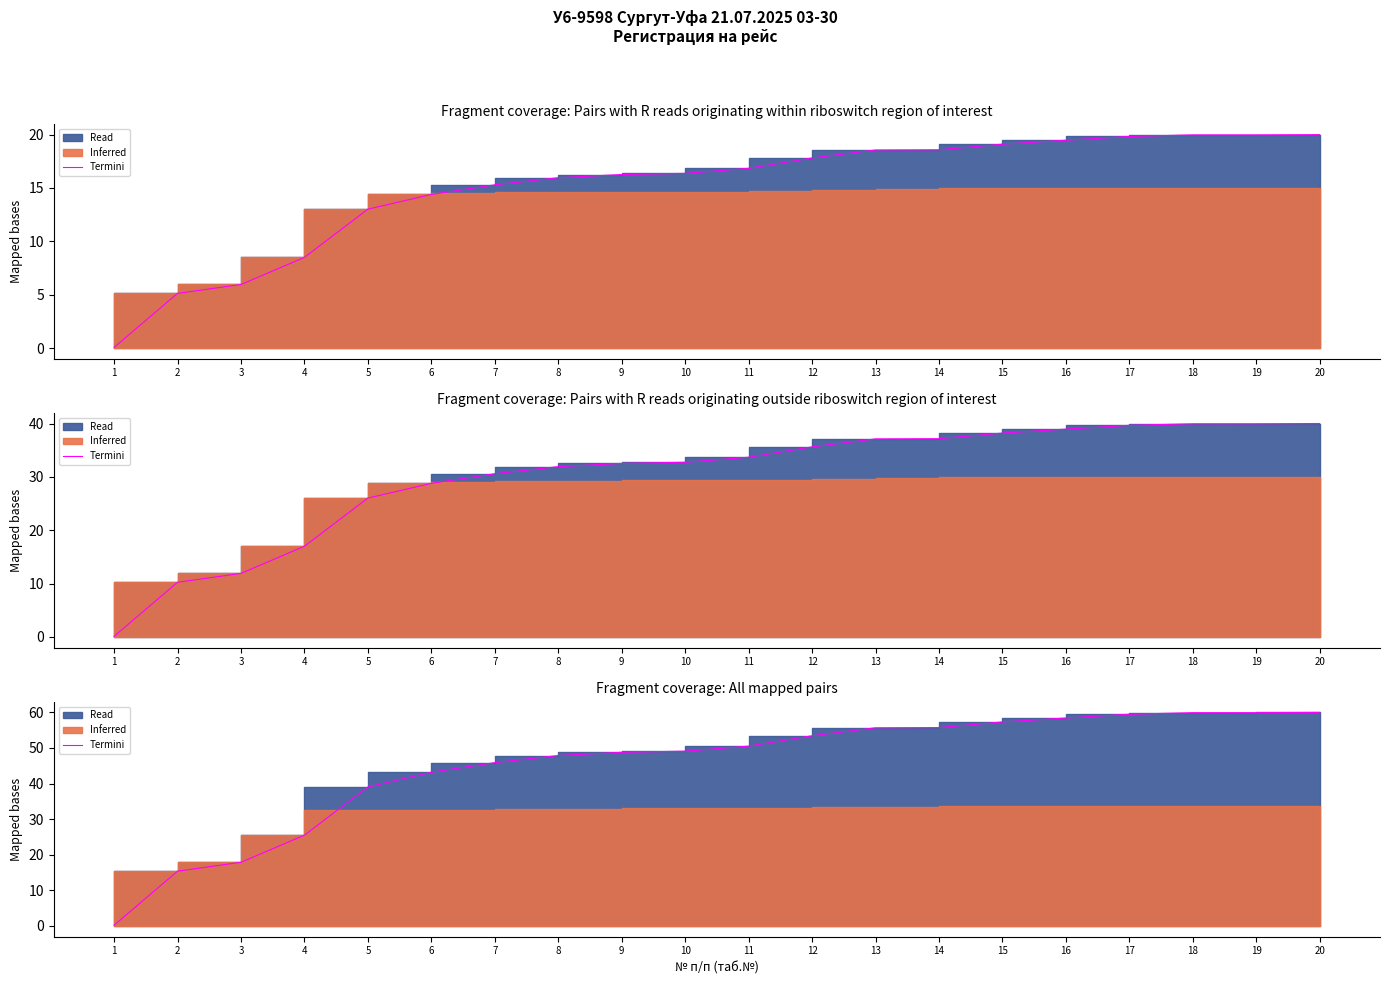

What is the change in value from 5 to 11?

+11.5